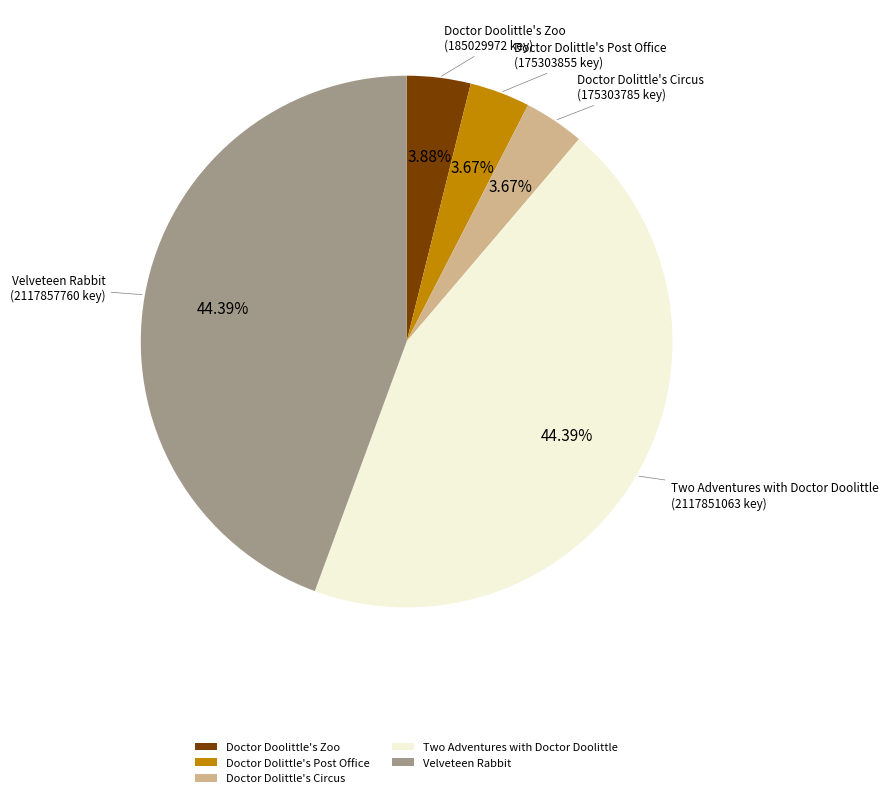

How many slices are in this pie chart?

5